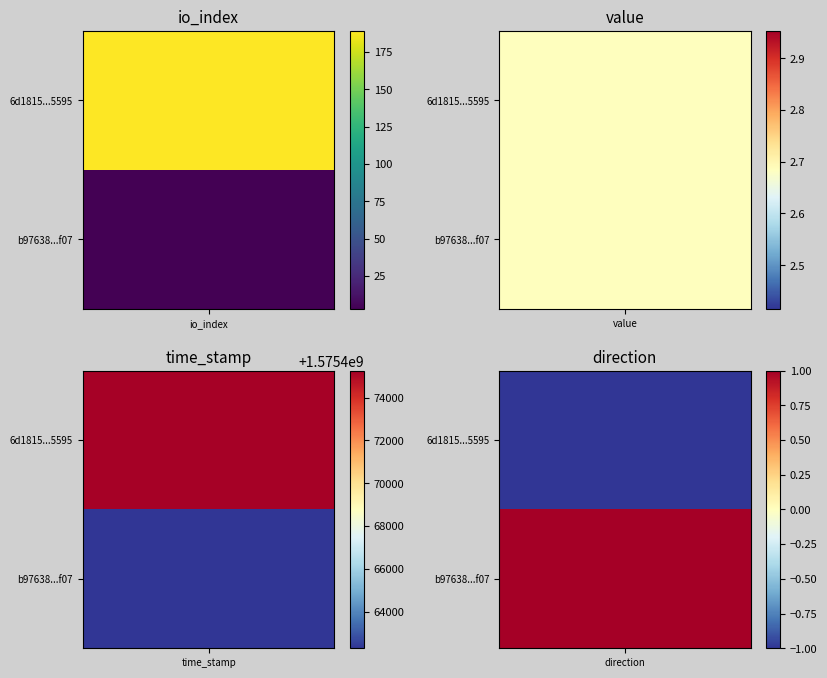

What is the maximum value for 6d1815ebf35a2c3019f9436b1824bfa54715595?

1575475263.0